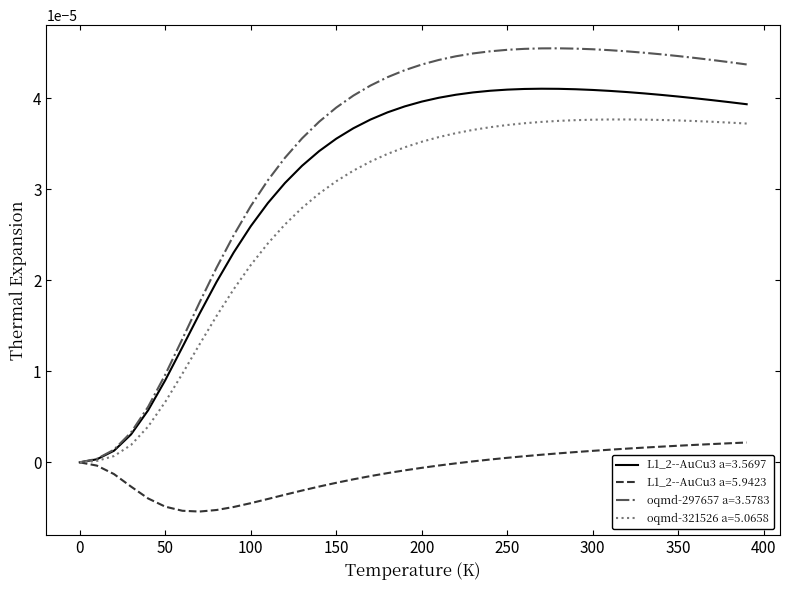

What are all the series names shown in the legend?

L1_2--AuCu3 a=3.5697, L1_2--AuCu3 a=5.9423, oqmd-297657 a=3.5783, oqmd-321526 a=5.0658